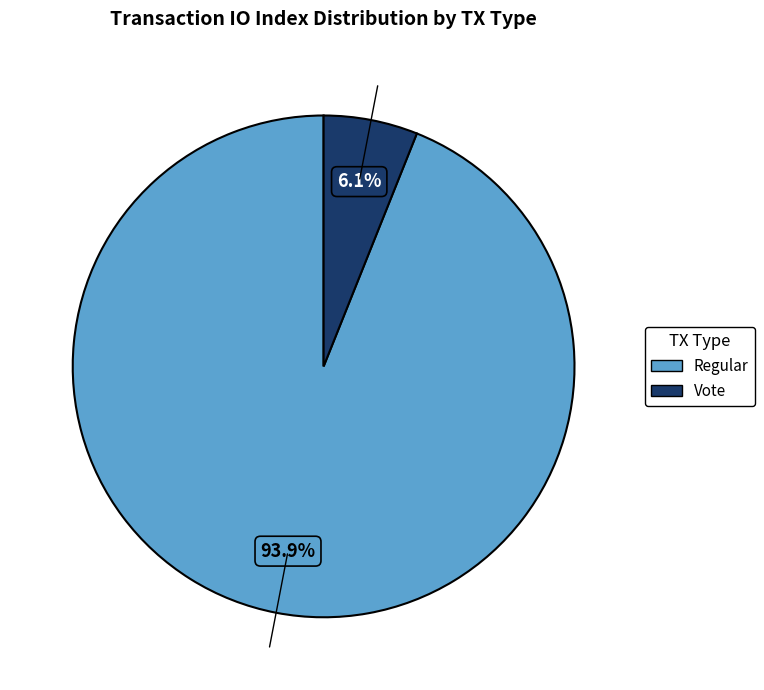

Does any single category account for the majority?

Yes